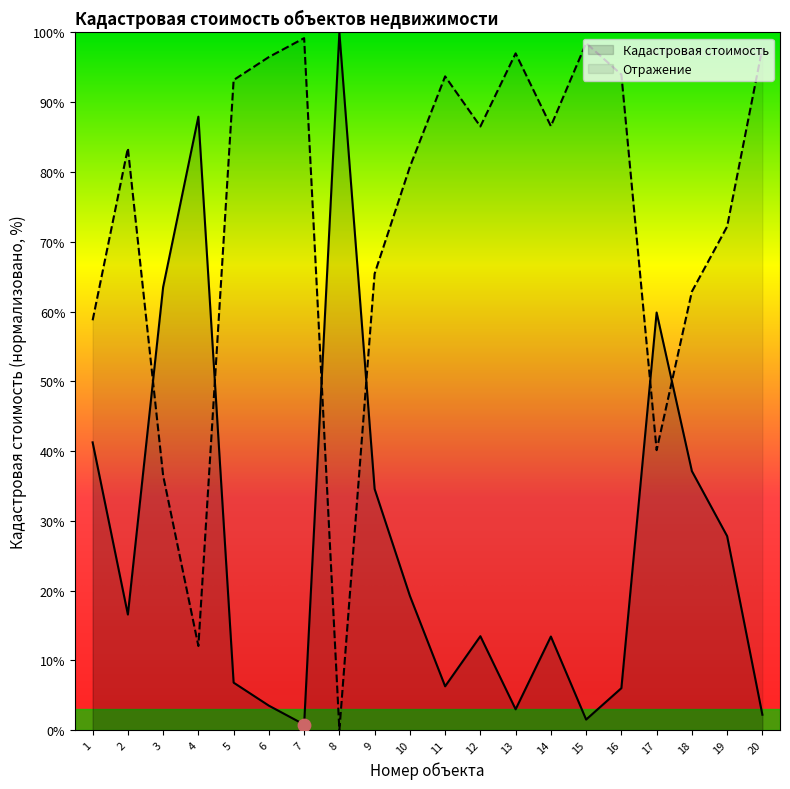

Between 12 and 16, which is larger?

12